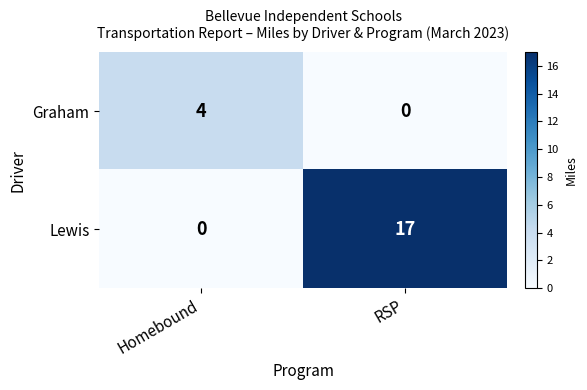

Which category has the highest value across all series?

RSP